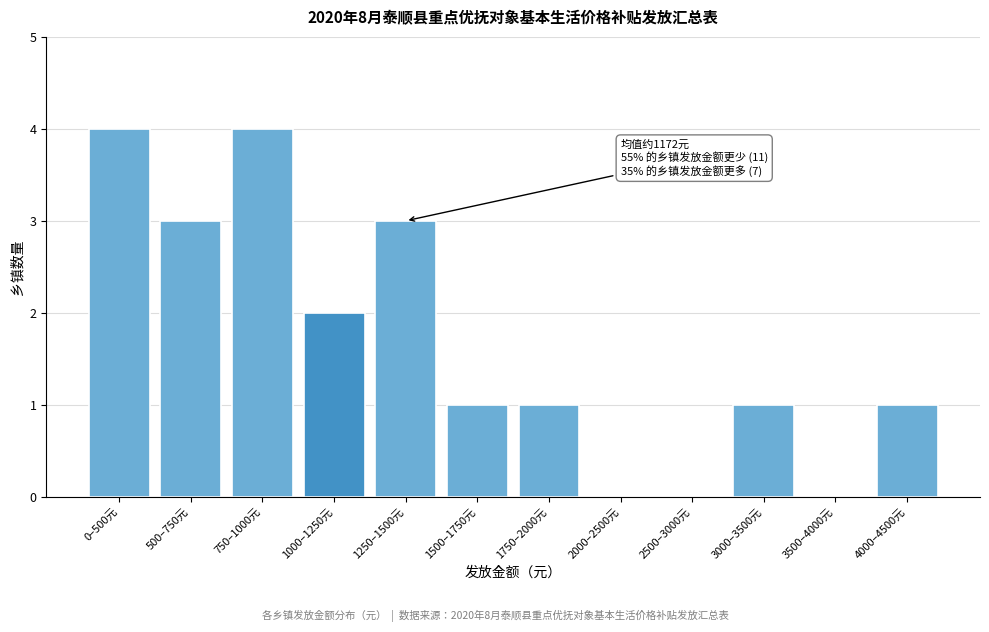

Reading left to right, extract all data points from this chart.

0–500元=4	500–750元=3	750–1000元=4	1000–1250元=2	1250–1500元=3	1500–1750元=1	1750–2000元=1	2000–2500元=0	2500–3000元=0	3000–3500元=1	3500–4000元=0	4000–4500元=1